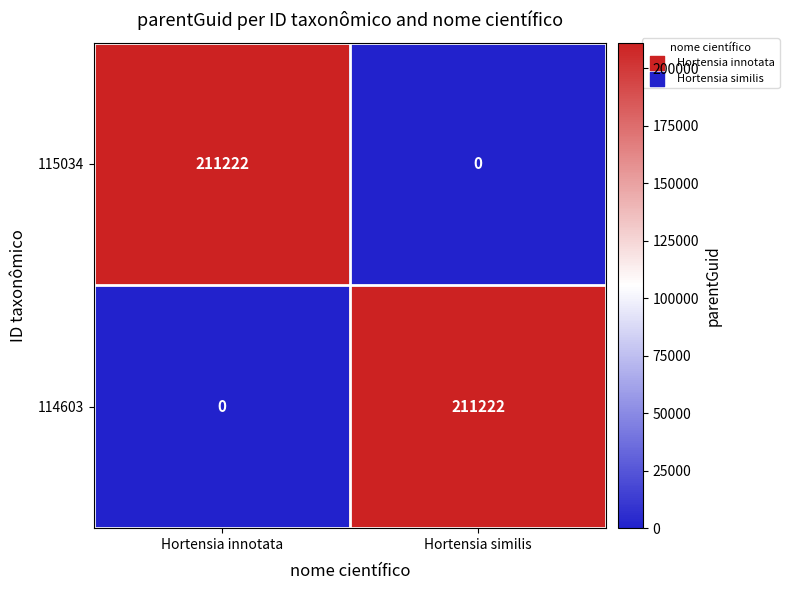

Count the number of data series in this chart.

2